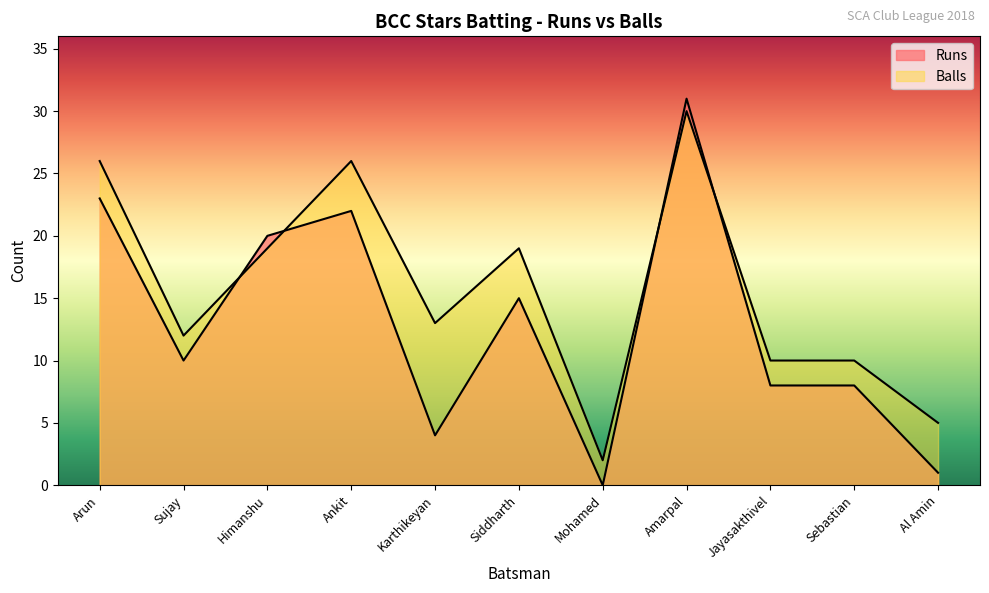

Does the chart have visible grid lines?

No